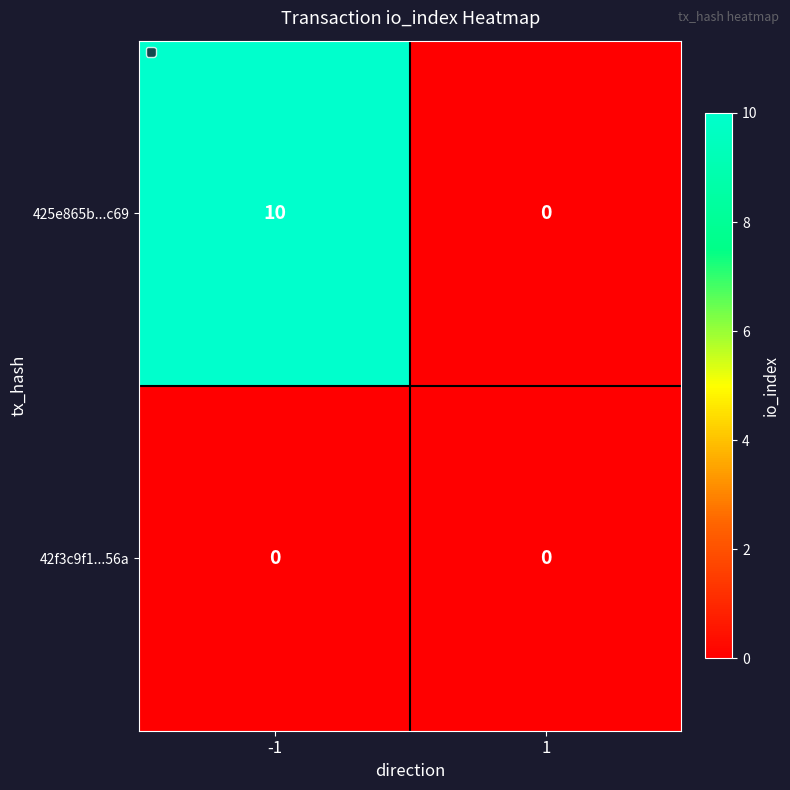

Rank the series by their average value, from highest to lowest.

425e865b...c69, 42f3c9f1...56a